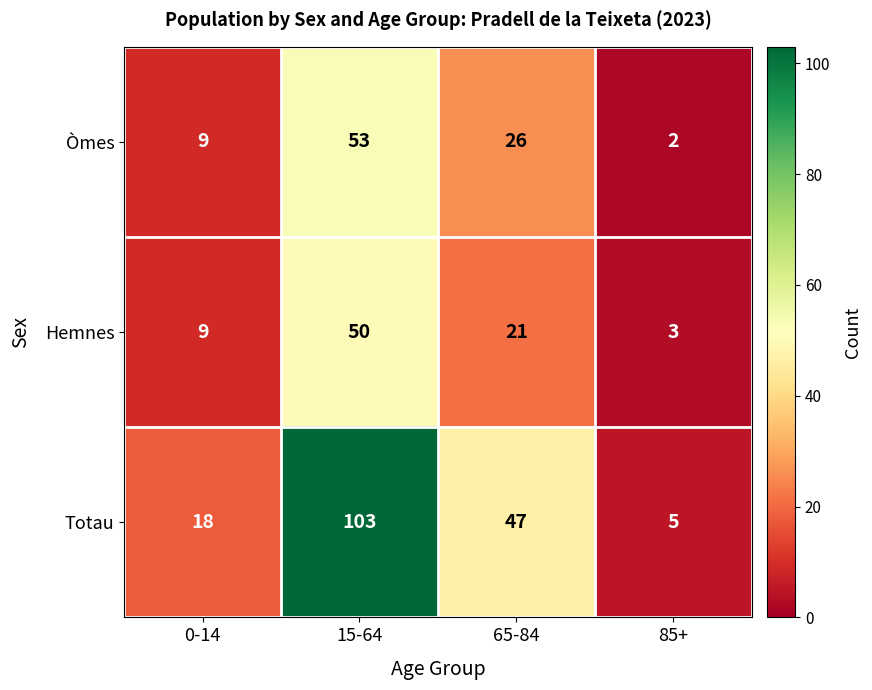

Rank the series at 85+ from highest to lowest value.

Totau, Hemnes, Òmes